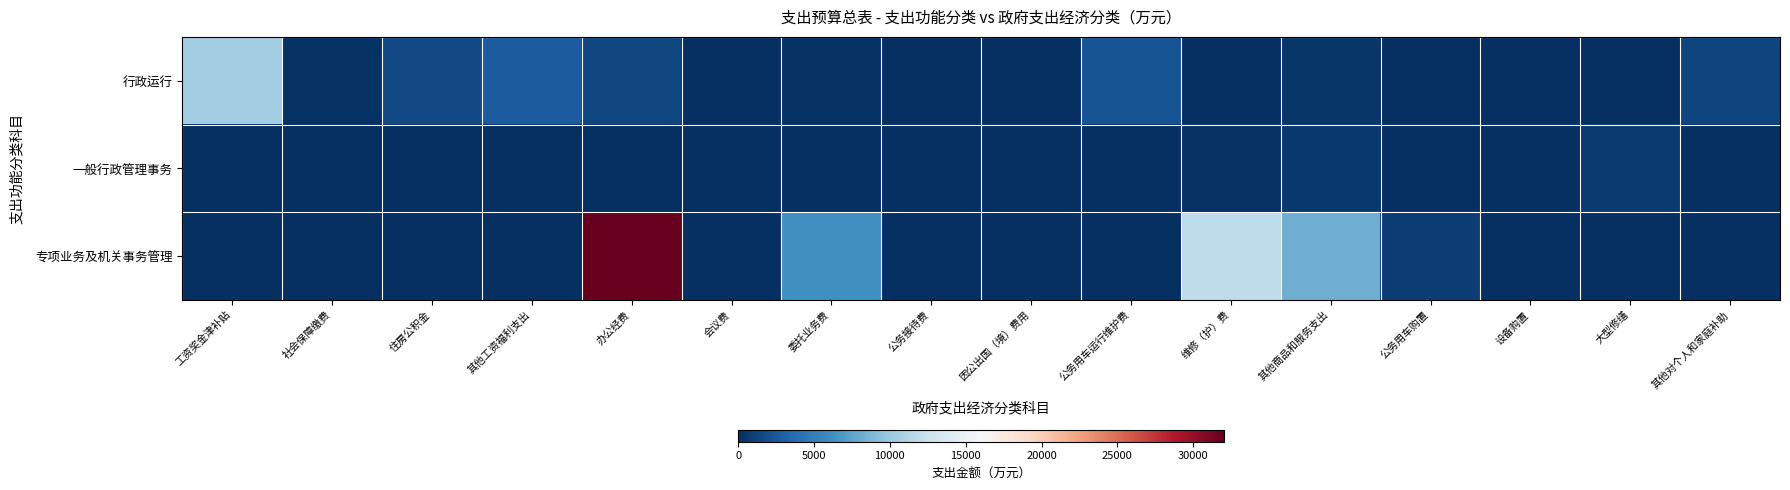

At which category is the sum across all series the highest?

办公经费